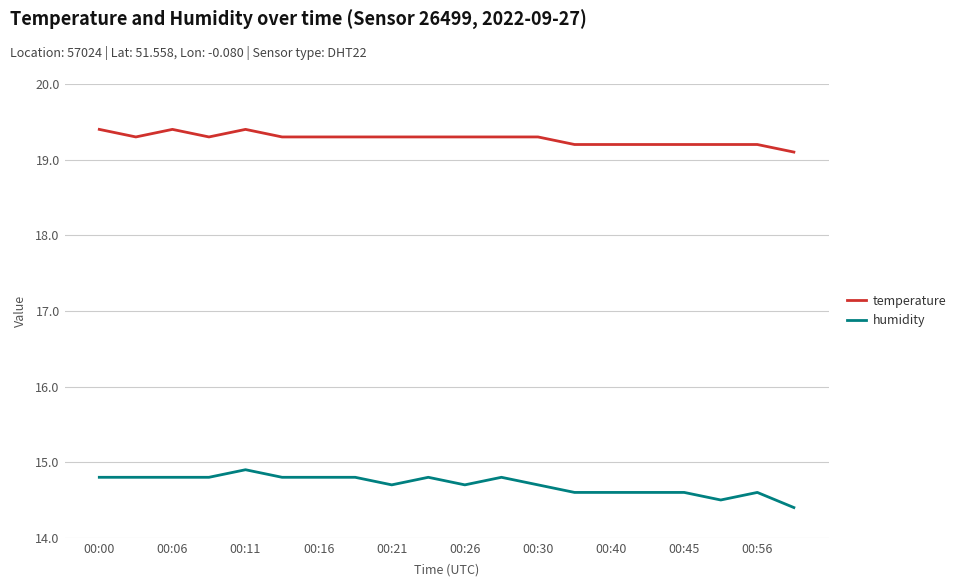

What is the greatest value displayed?

19.4